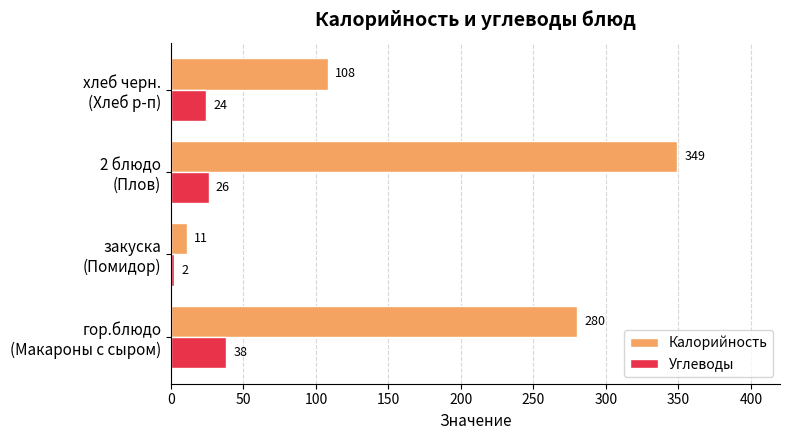

What is the difference between the second highest and minimum values in the Углеводы series?

24